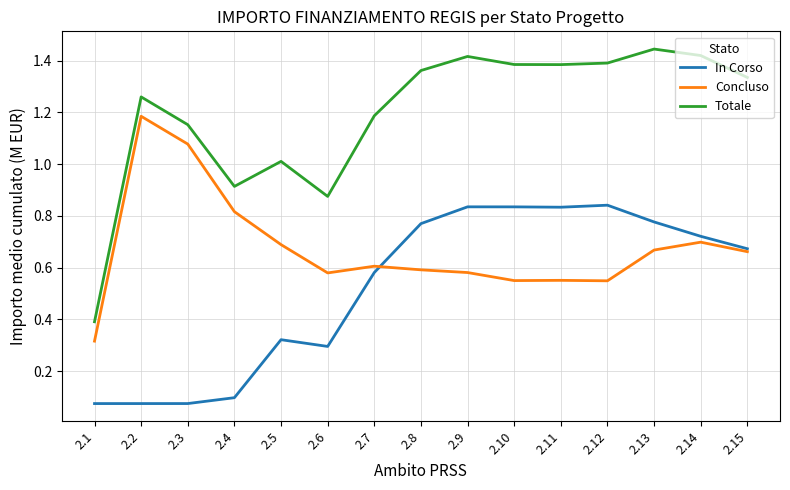

Does the chart display data point markers on the line(s)?

No